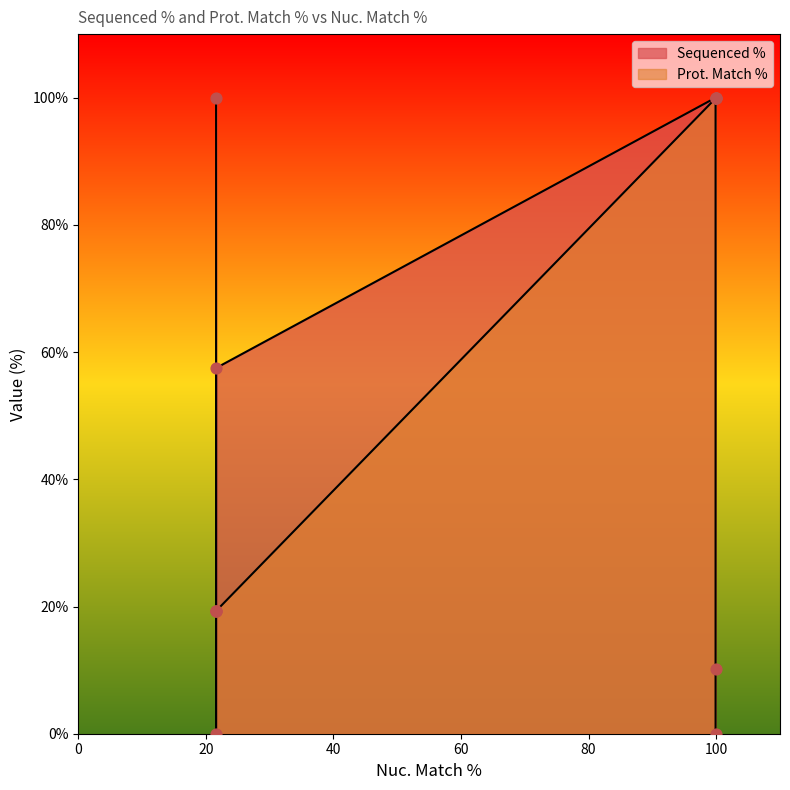

Approximately how many times larger is the value at 99.9 compared to 21.6?

0.2